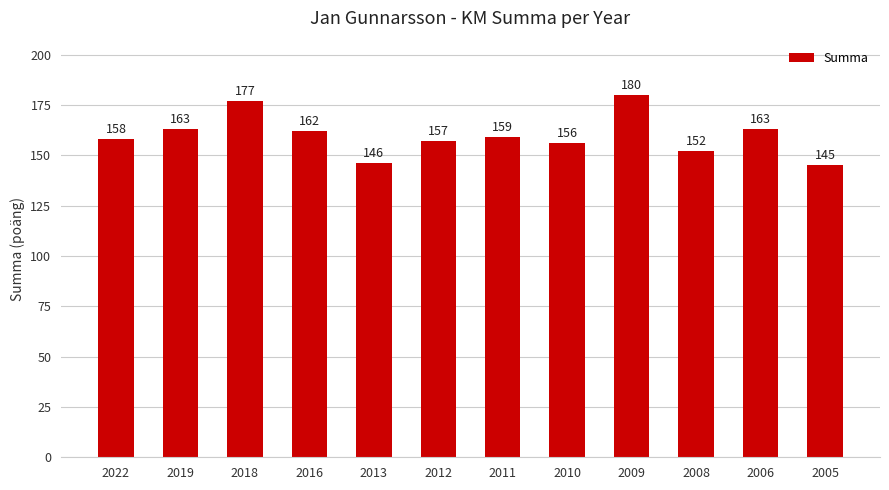

The value at 2022 is 158. True or false?

True